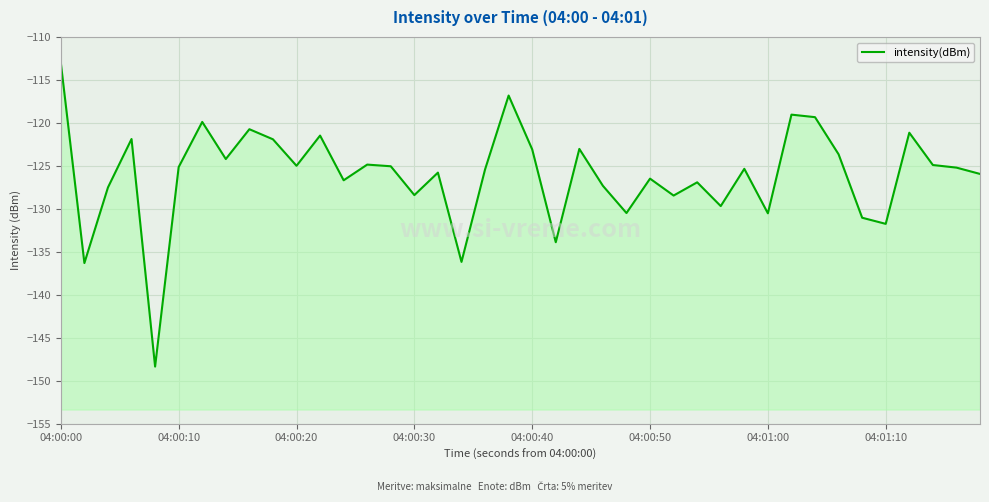

Which label corresponds to the largest value in the chart?

04:00:00